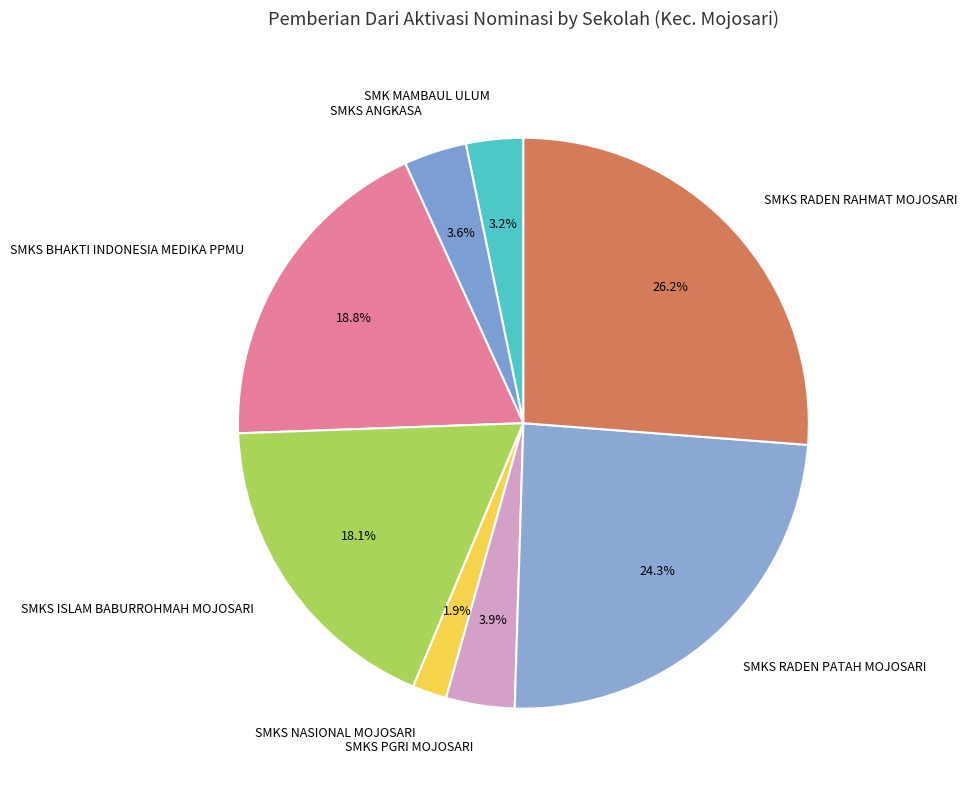

Is it true that SMKS RADEN PATAH MOJOSARI is 34% of the pie?

False